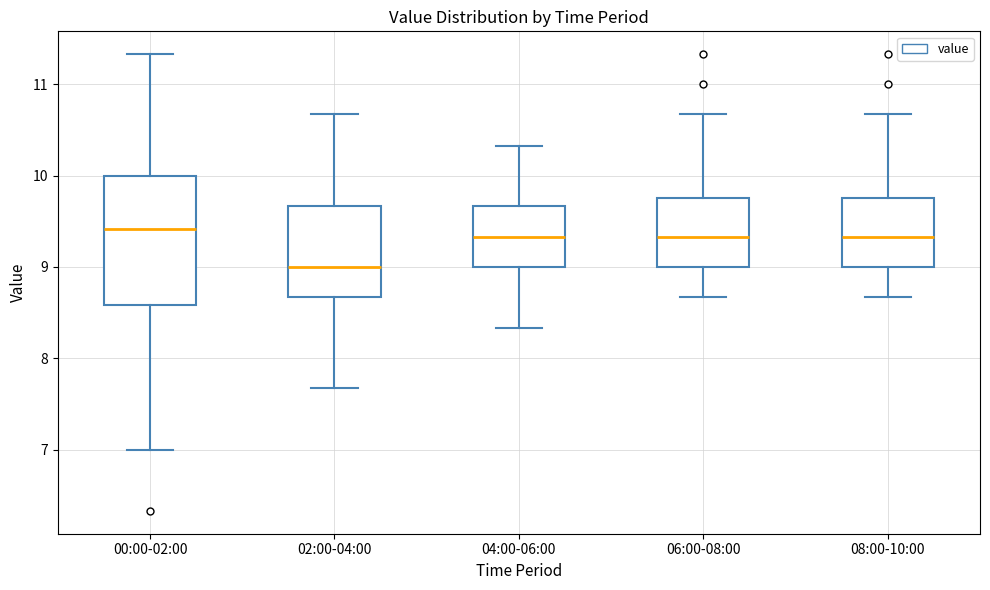

Reading left to right, read every box against the y-axis: the position of its median line, the range the box covers, and the ends of its whiskers. The values are not printed on the chart, so give them approximately, as read against the axis.

00:00-02:00: median 9.4, box 8.6 to 10.0, whiskers 7.0 to 11.3
02:00-04:00: median 9.0, box 8.7 to 9.7, whiskers 7.7 to 10.7
04:00-06:00: median 9.3, box 9.0 to 9.7, whiskers 8.3 to 10.3
06:00-08:00: median 9.3, box 9.0 to 9.8, whiskers 8.7 to 10.7
08:00-10:00: median 9.3, box 9.0 to 9.8, whiskers 8.7 to 10.7